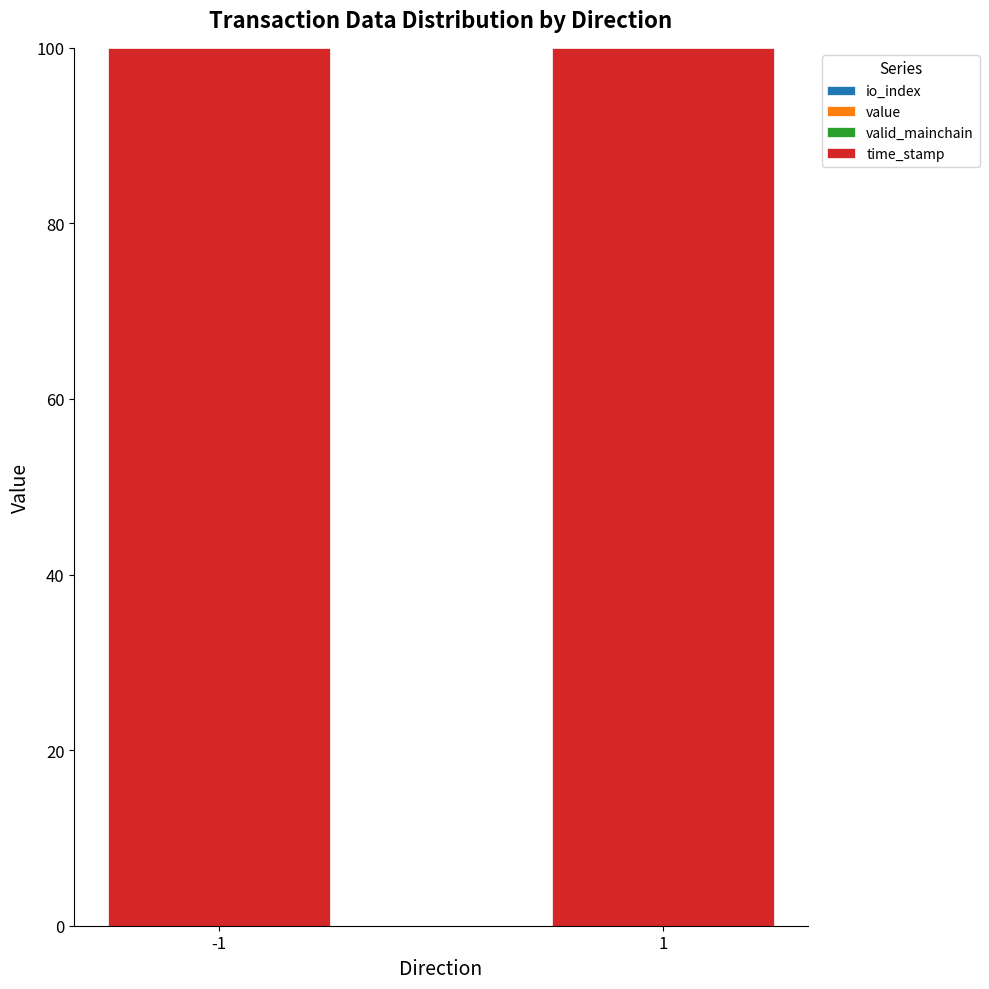

The value of io_index at -1 is 0.0. True or false?

True